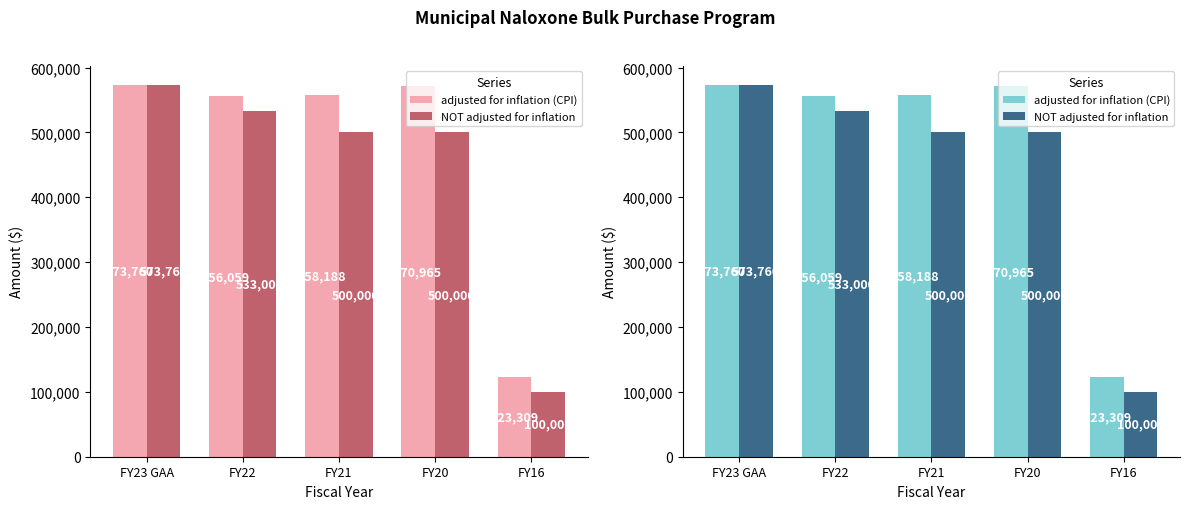

Rank the categories by adjusted for inflation (CPI) value from lowest to highest.

FY16, FY22, FY21, FY20, FY23 GAA